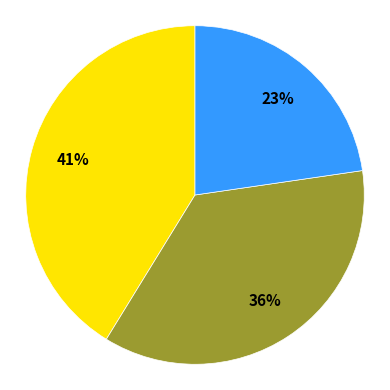

To the nearest percent, what is the average slice percentage?

33%